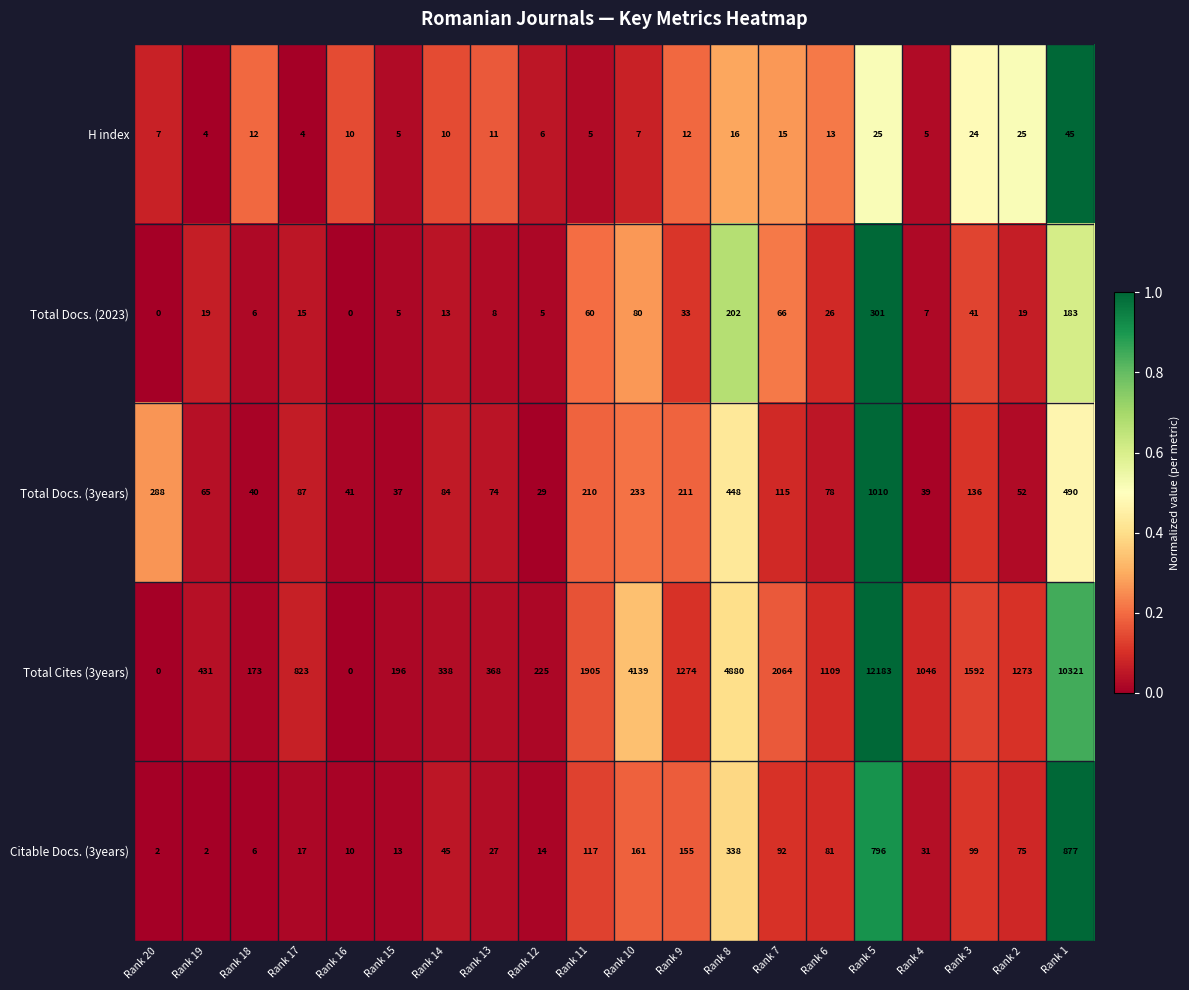

At Rank 14, list the series in order from smallest to largest.

H index, Total Docs. (2023), Citable Docs. (3years), Total Docs. (3years), Total Cites (3years)